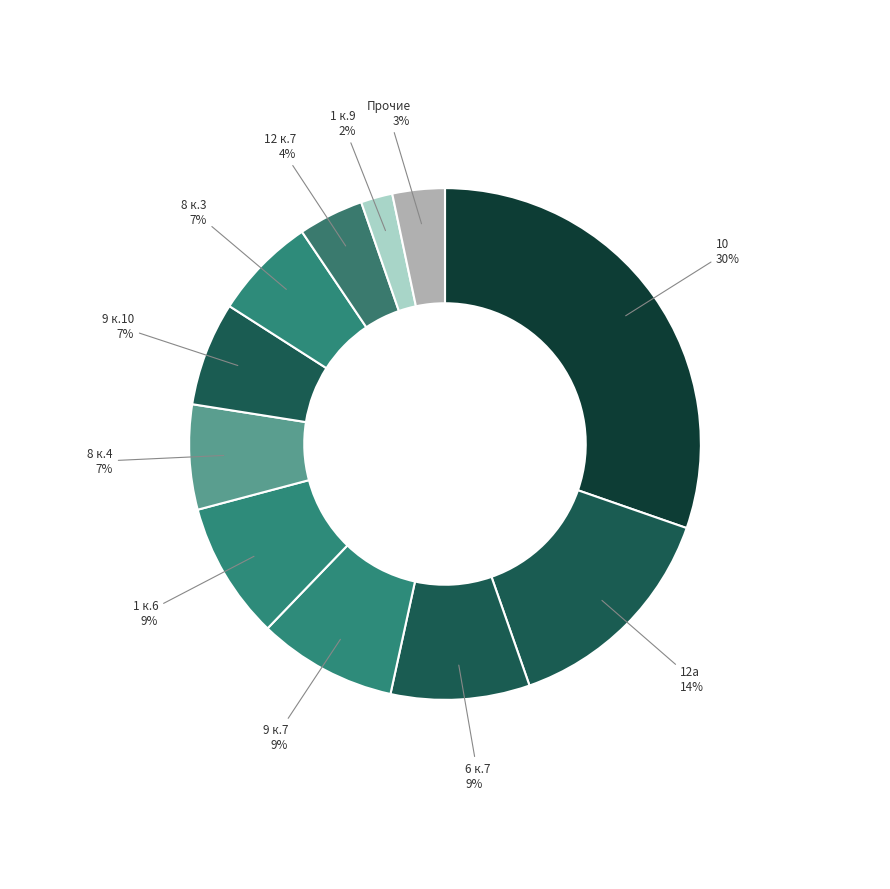

Approximately how many times larger is the value at 6 к.7 compared to 8 к.4?

1.3